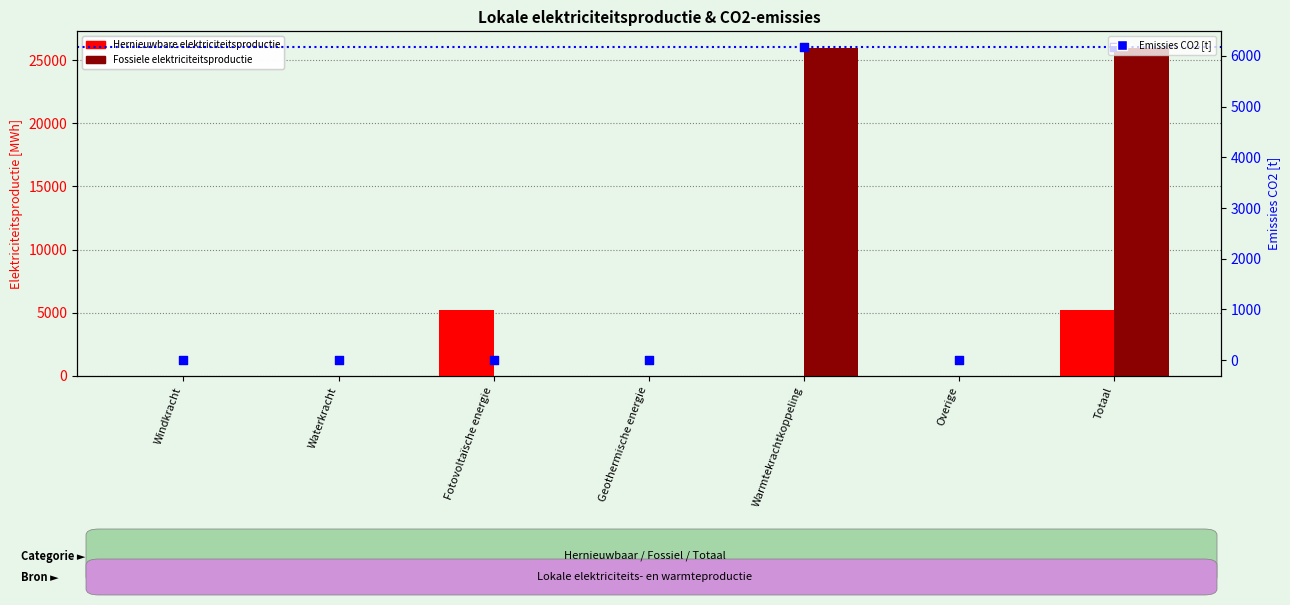

Which series reaches the maximum Y coordinate?

Fossiele elektriciteitsproductie